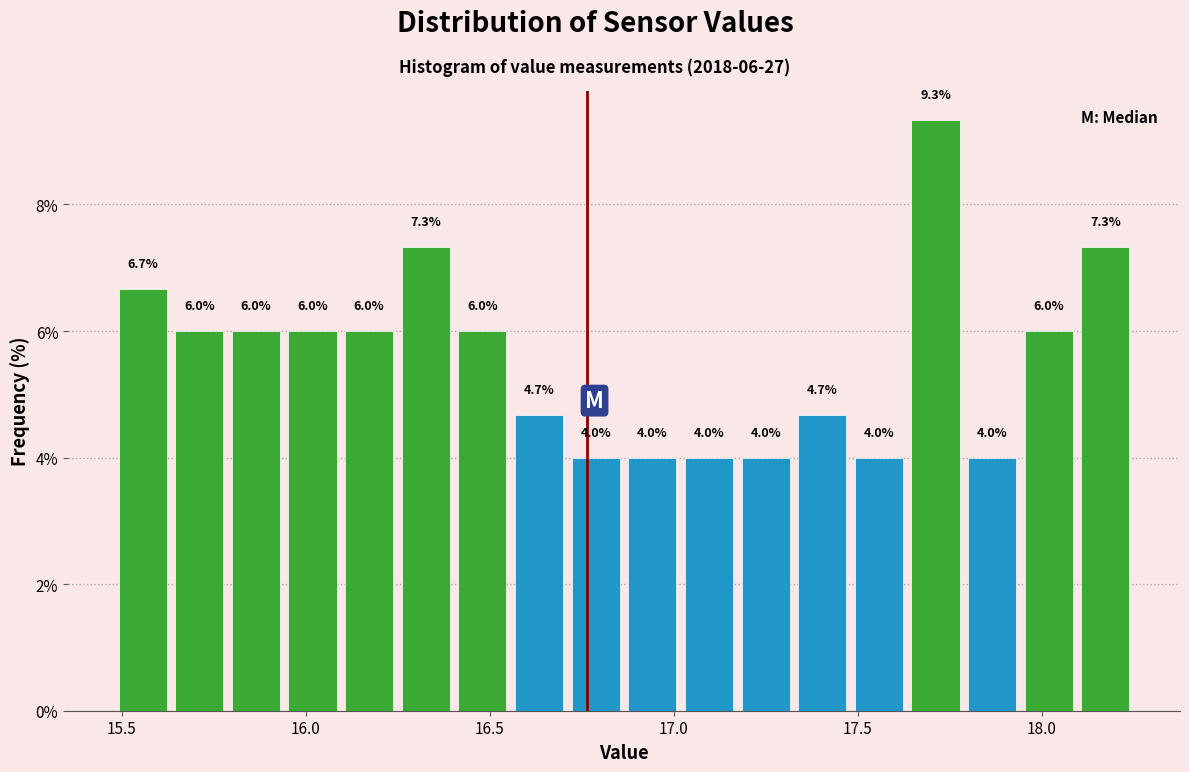

Read against the x-axis, roughly where is the centre of the tallest bar?

17.70